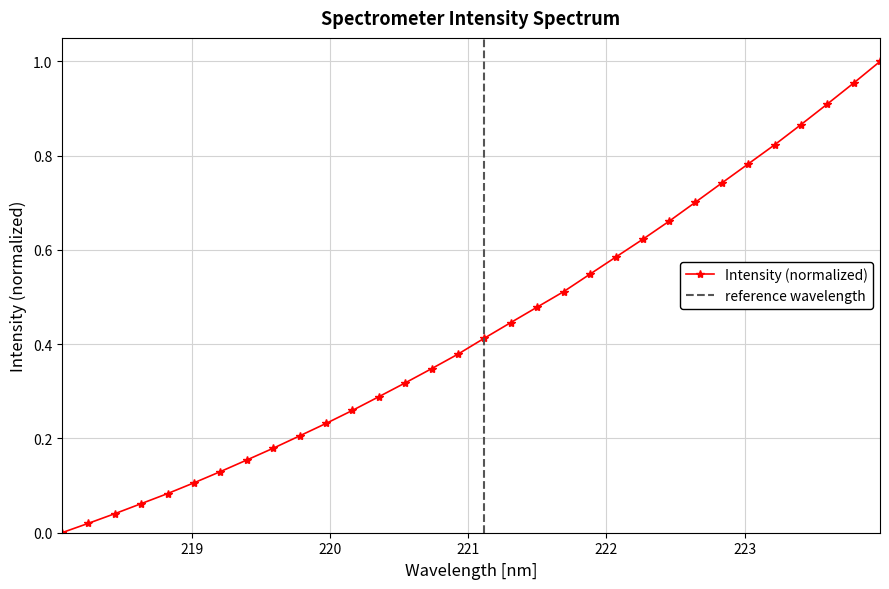

Is this an area chart (filled region under the line)?

No